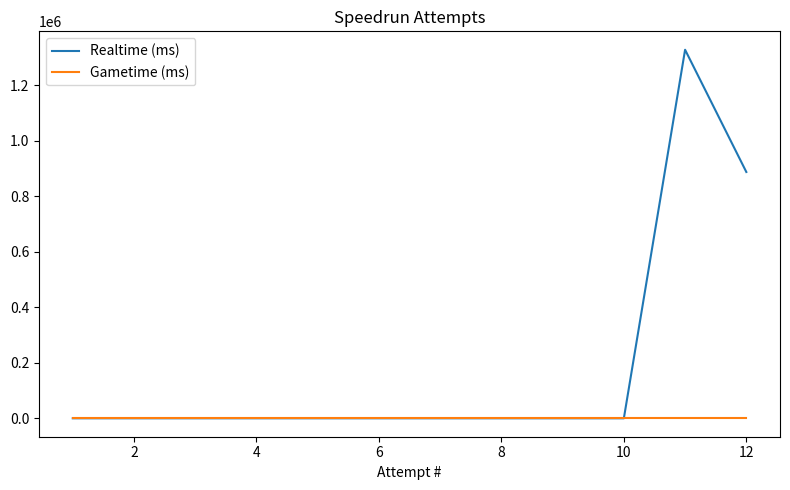

Does the chart have visible grid lines?

No